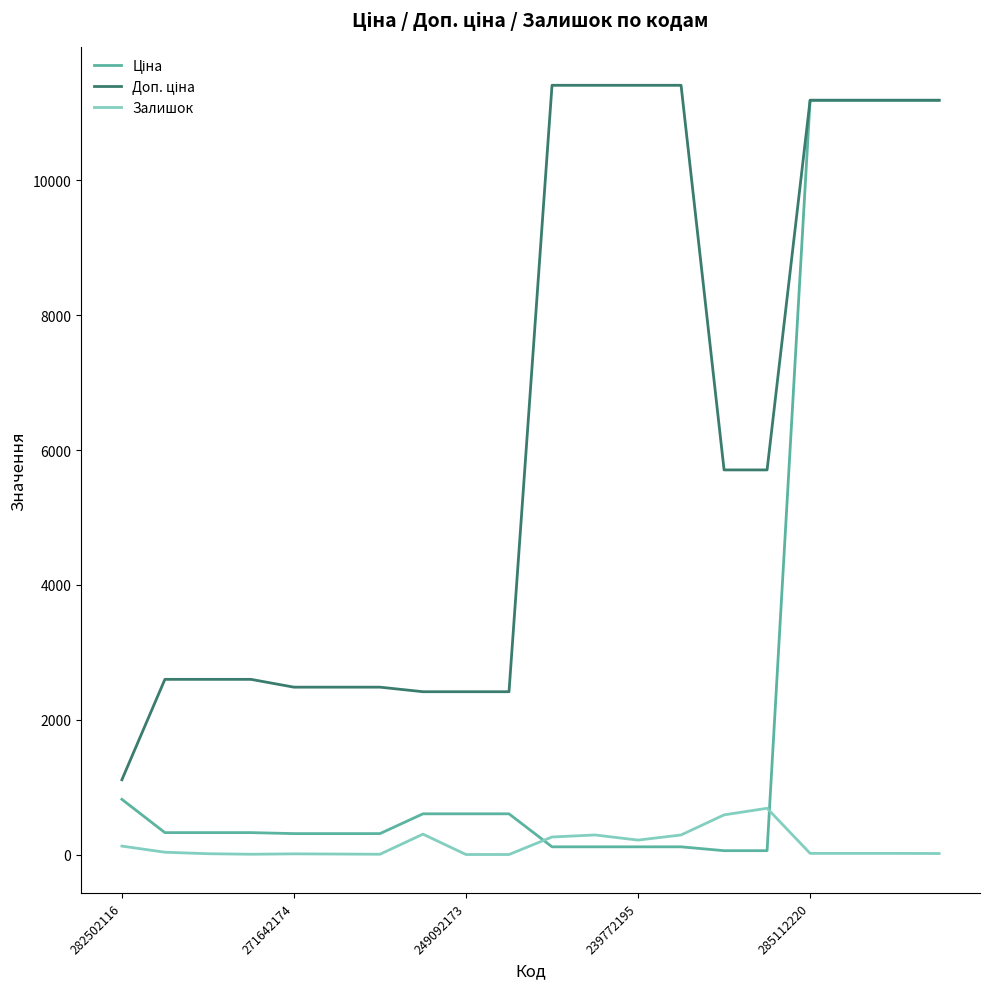

What is the greatest value displayed?

11410.0